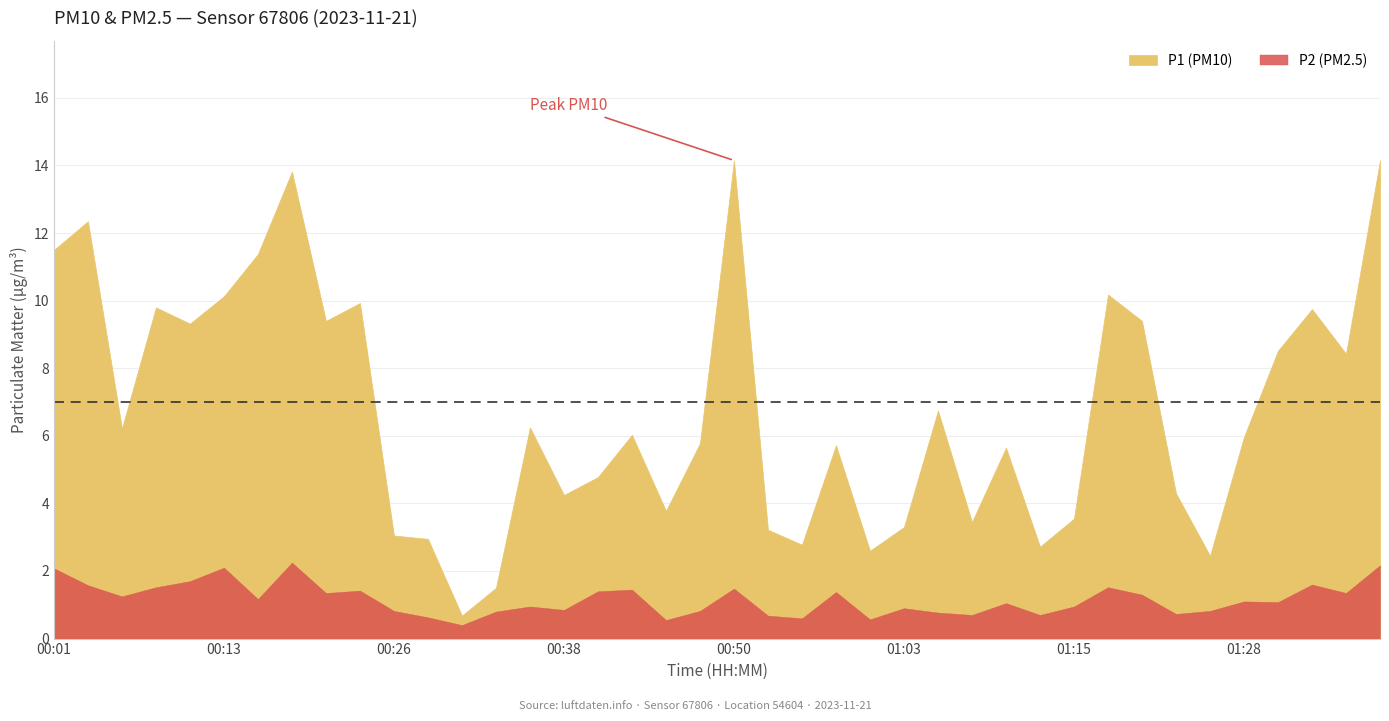

How many lines are shown in the chart?

2